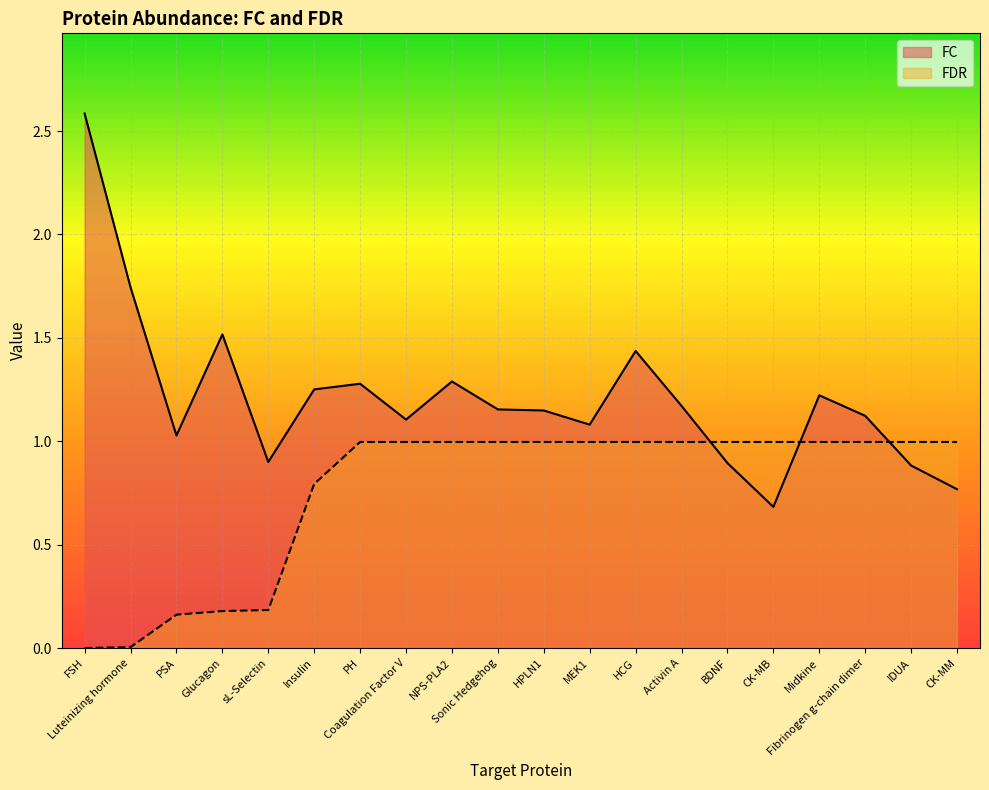

List the series in order of their peak value, highest first.

FC, FDR